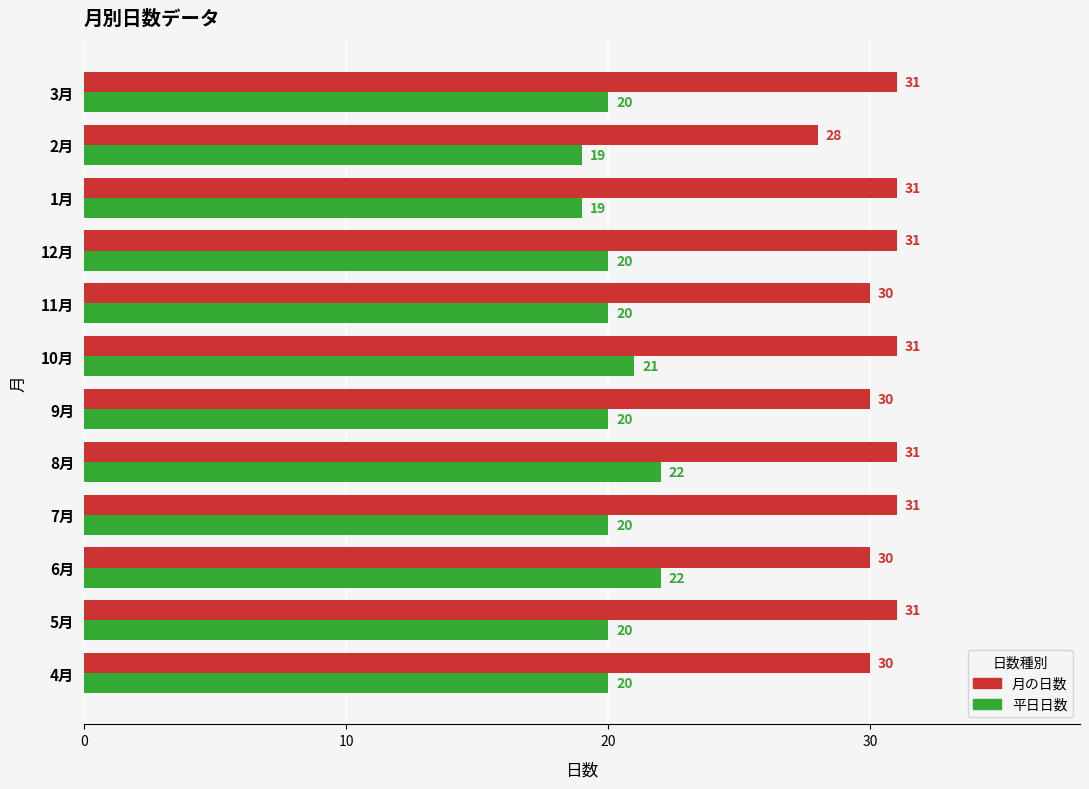

At which category is the sum across all series the highest?

8月